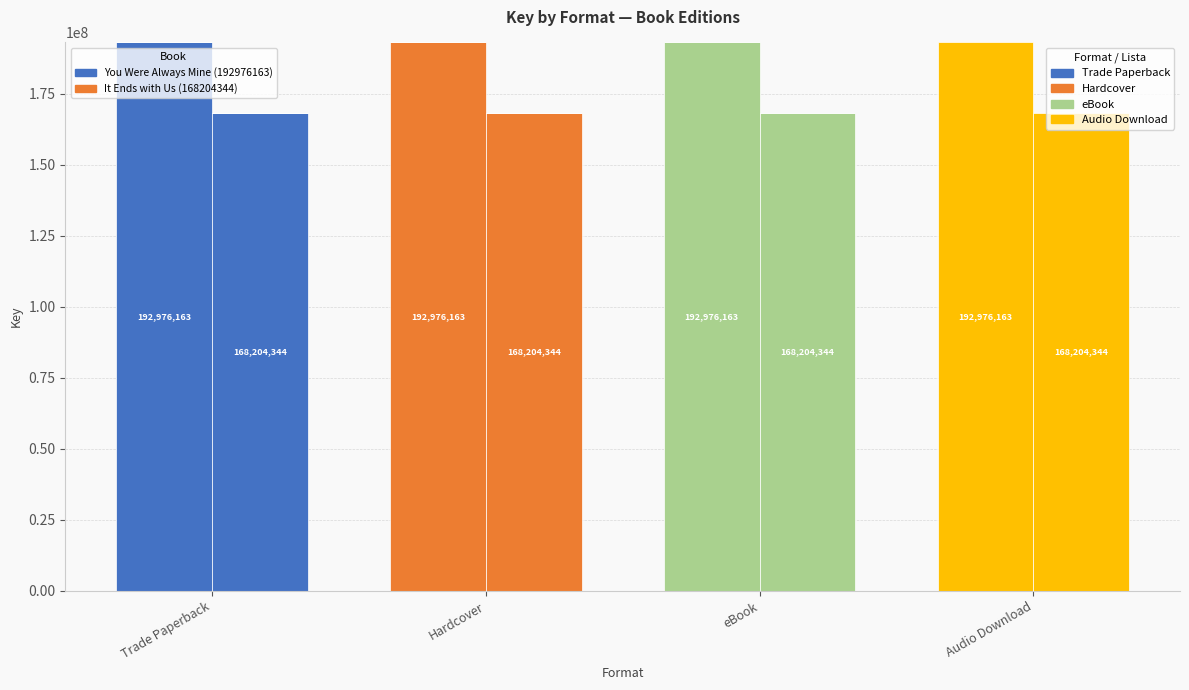

Count the Lista 3 values in the range 0 to 192976163.

4